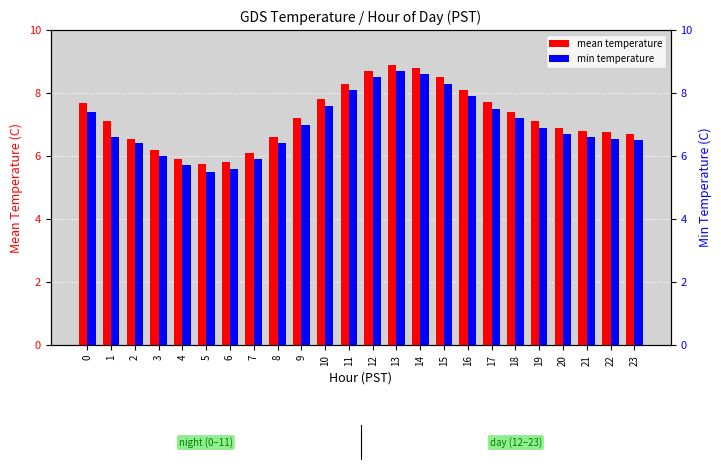

Between 14 and 21, which series saw the biggest shift?

mean temperature